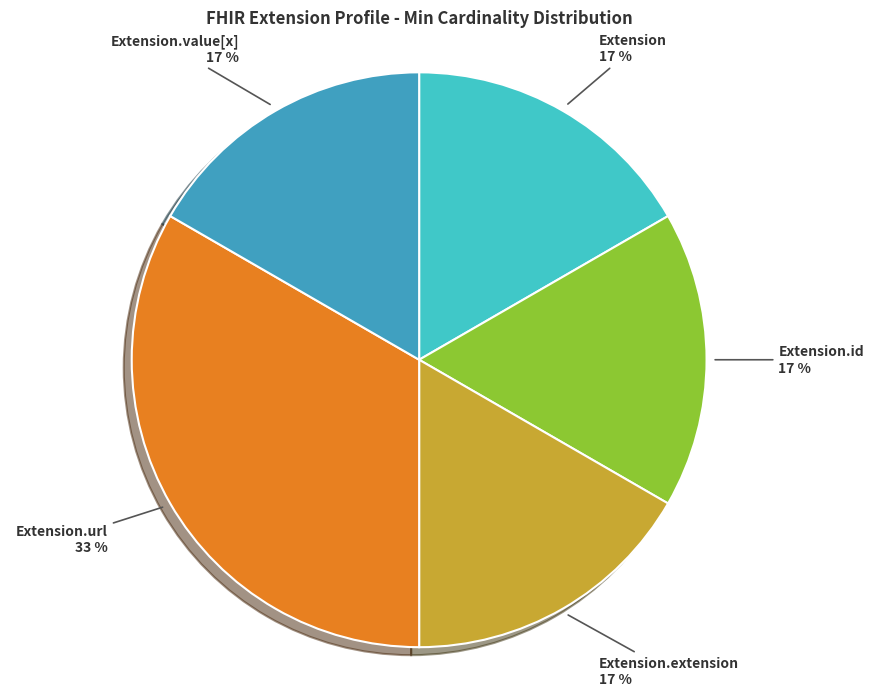

Is Extension.url the majority of the pie?

No